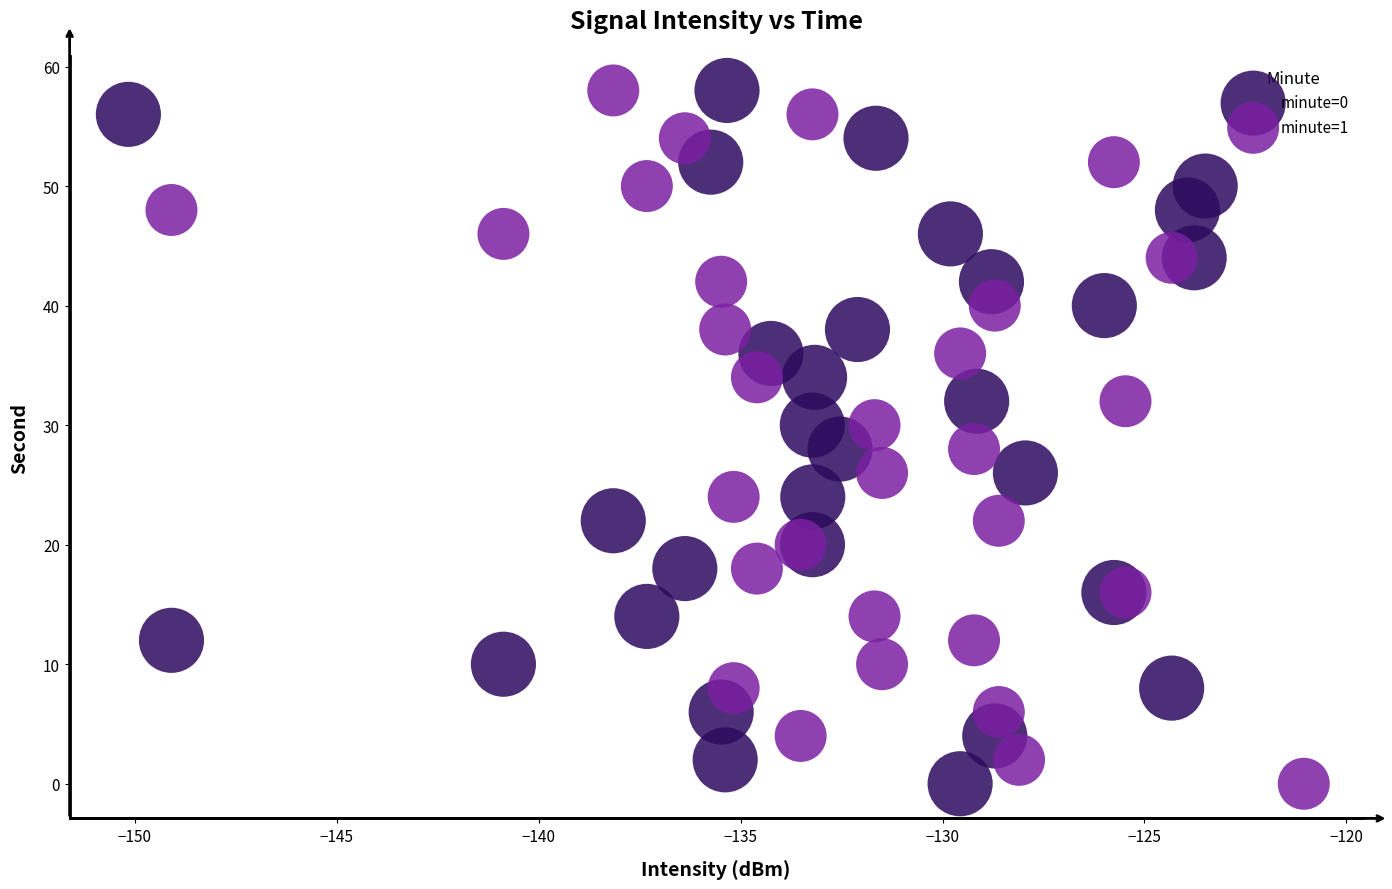

What are all the series names shown in the legend?

minute=0, minute=1